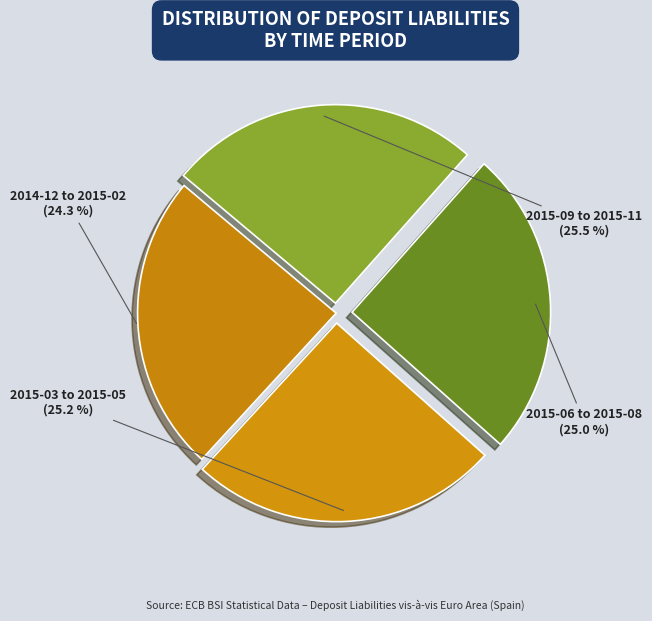

How many segments does this pie chart have?

4